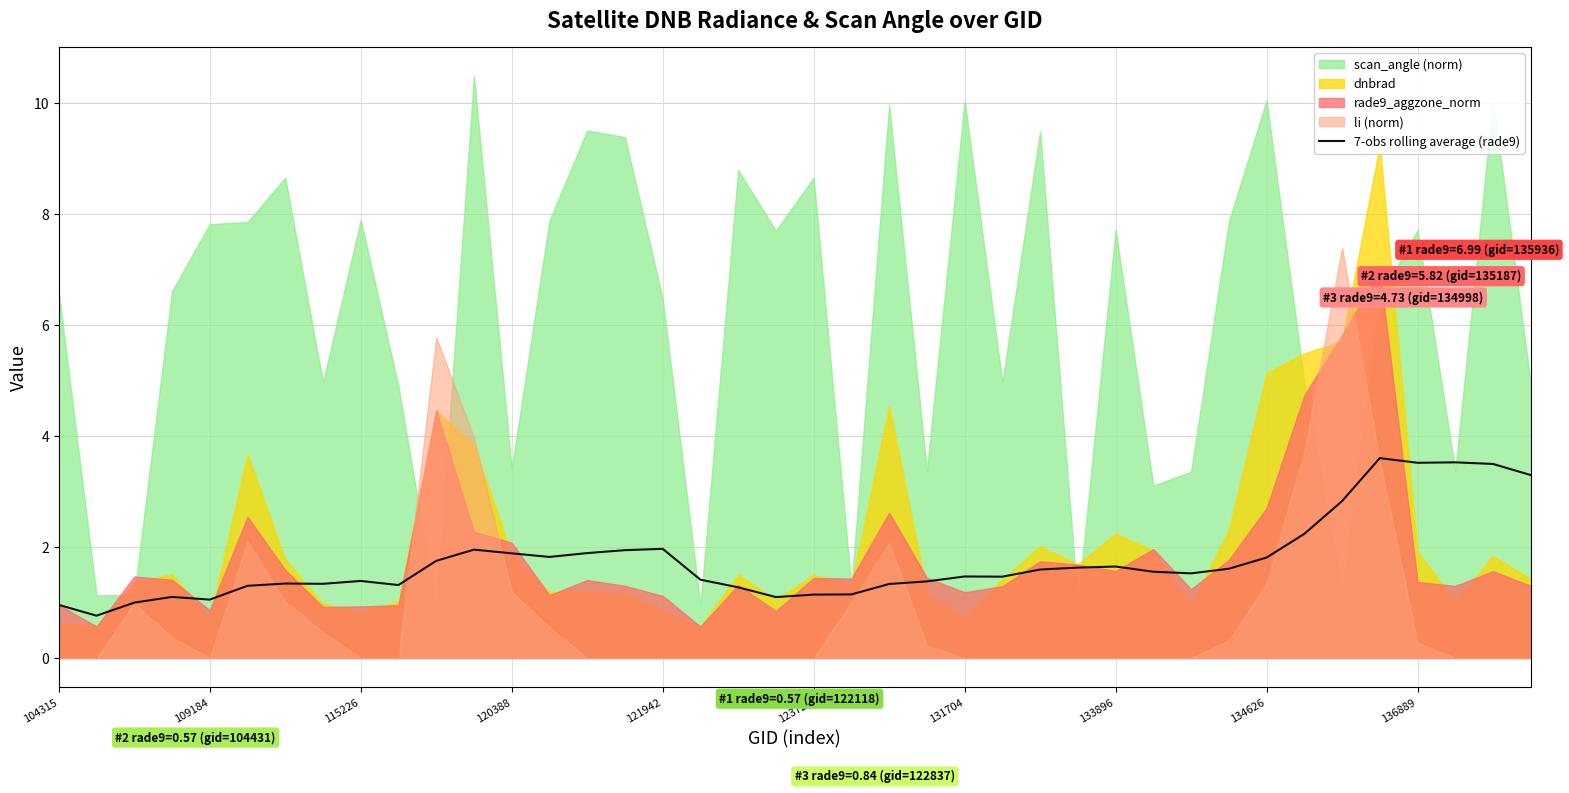

Is it true that 7-obs rolling average (rade9) equals 0.5 at 104315?

False